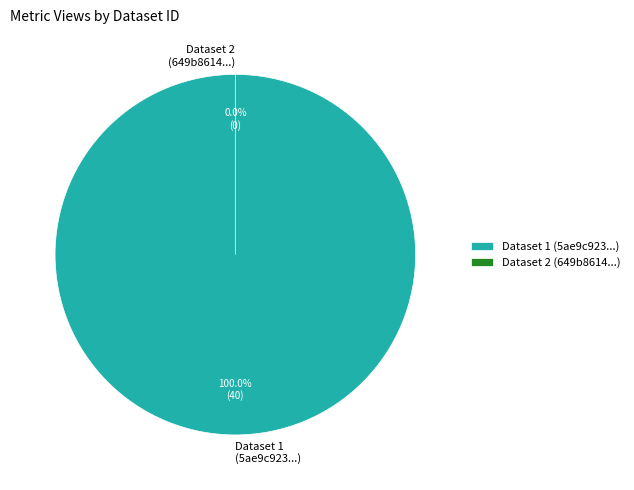

To the nearest percent, what portion does 5ae9c923c8d8c9146b44cc8c represent?

100%